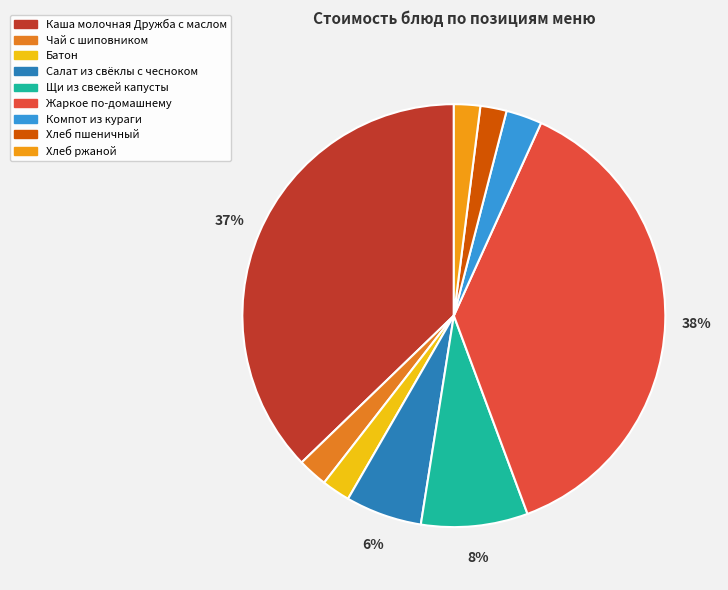

How many segments does this pie chart have?

9